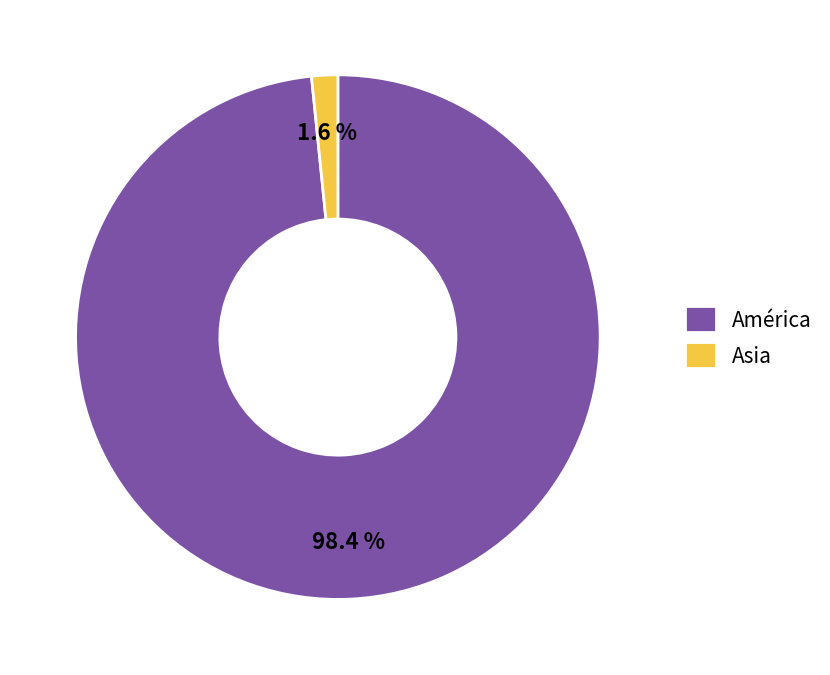

Count the number of slices in the pie.

2